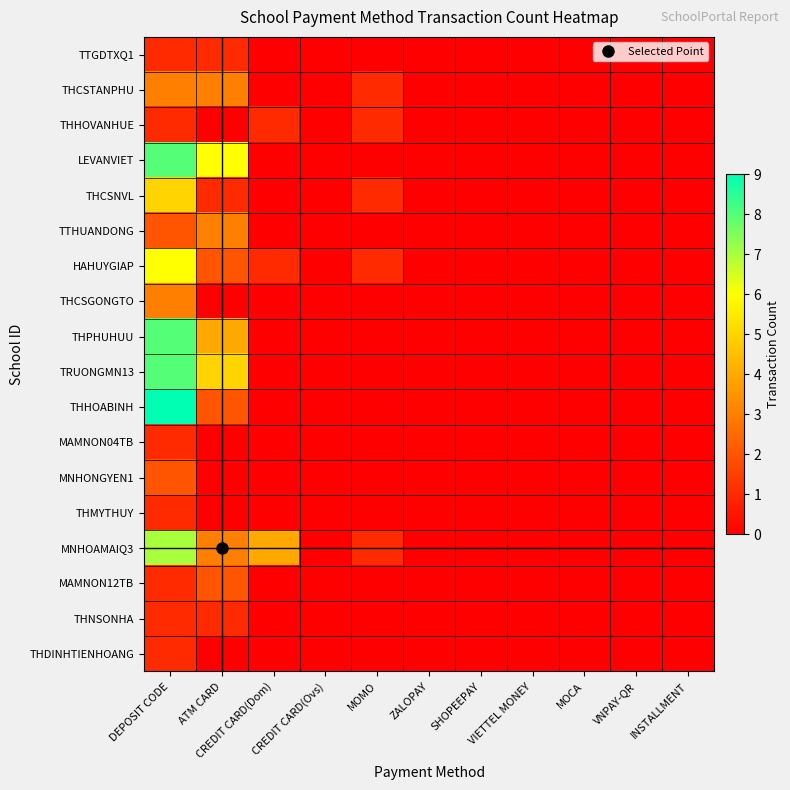

Which series has the largest total across all categories?

MNHOAMAIQ3